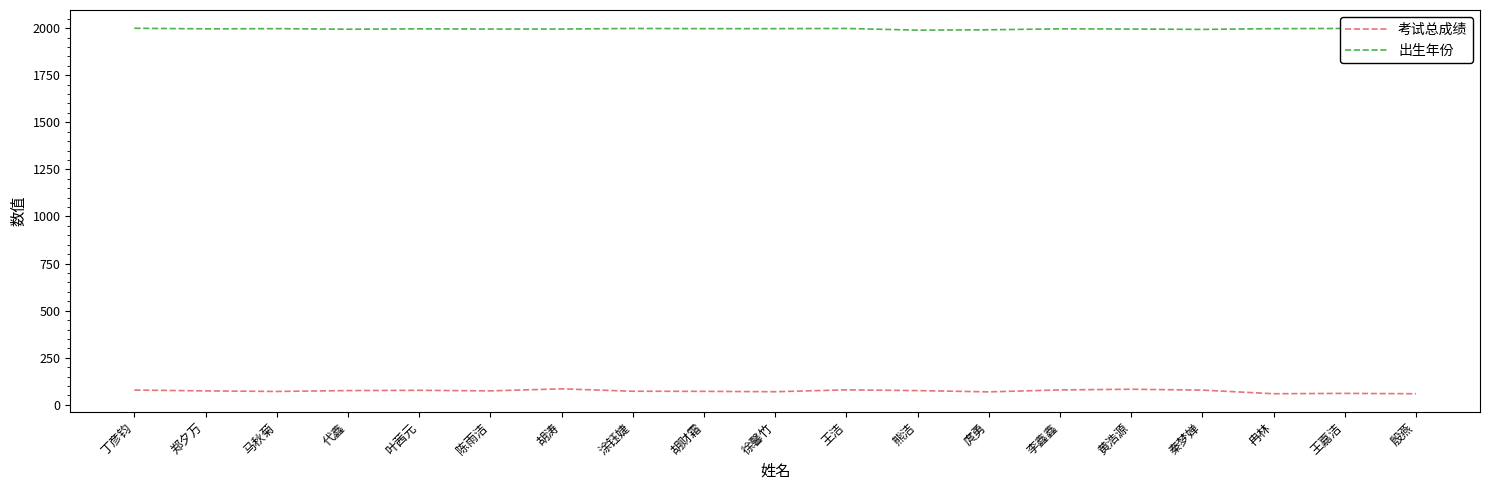

What is the smallest value displayed?

59.2